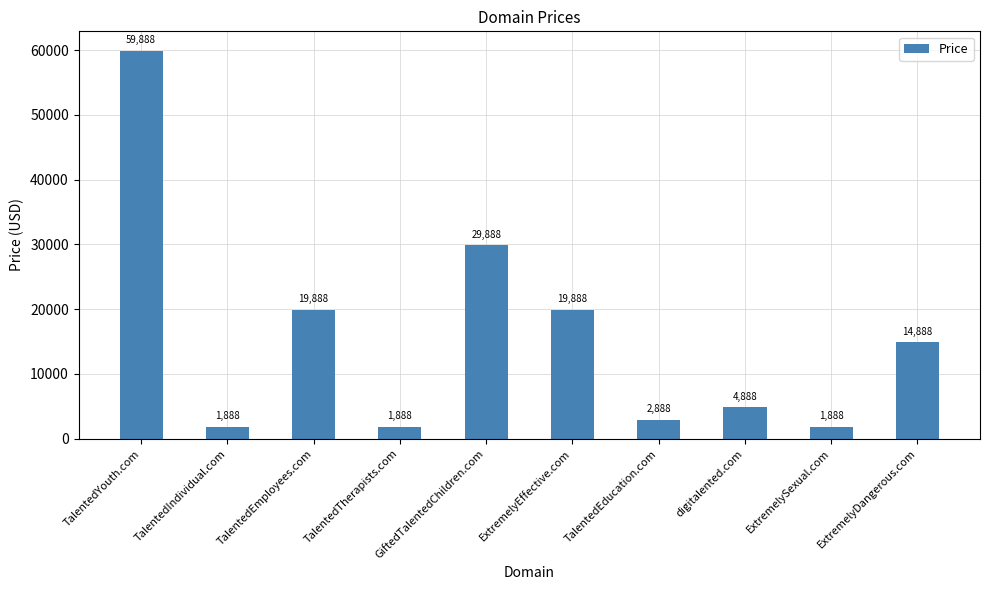

How many categories are shown in the chart?

10